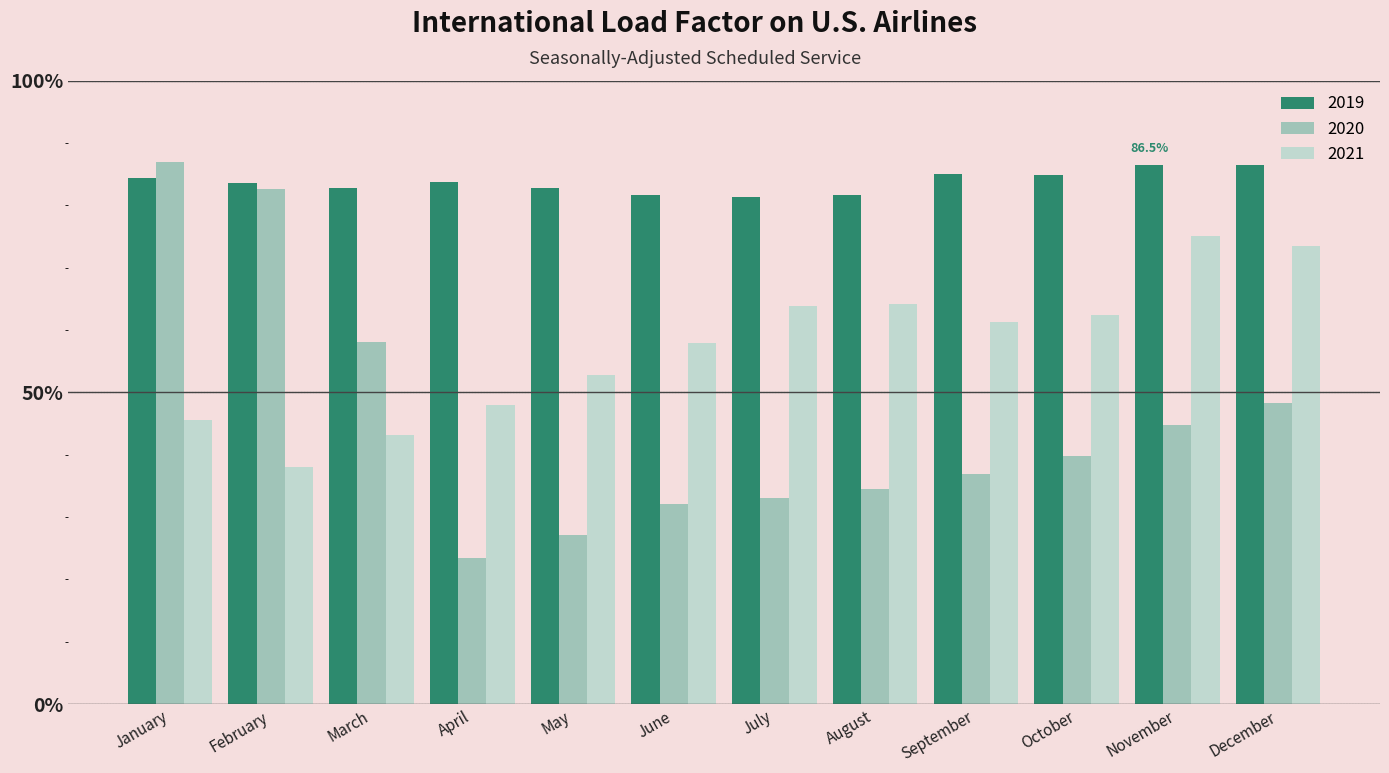

What is the highest value of the 2020 series?

86.9